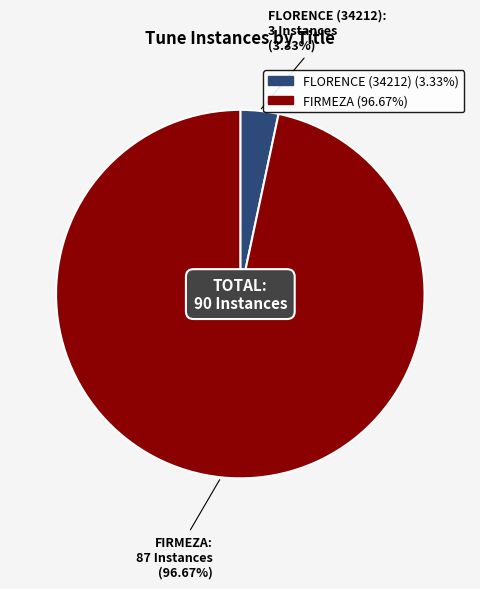

What percentage is the FLORENCE (34212) slice, to the nearest percent?

3%